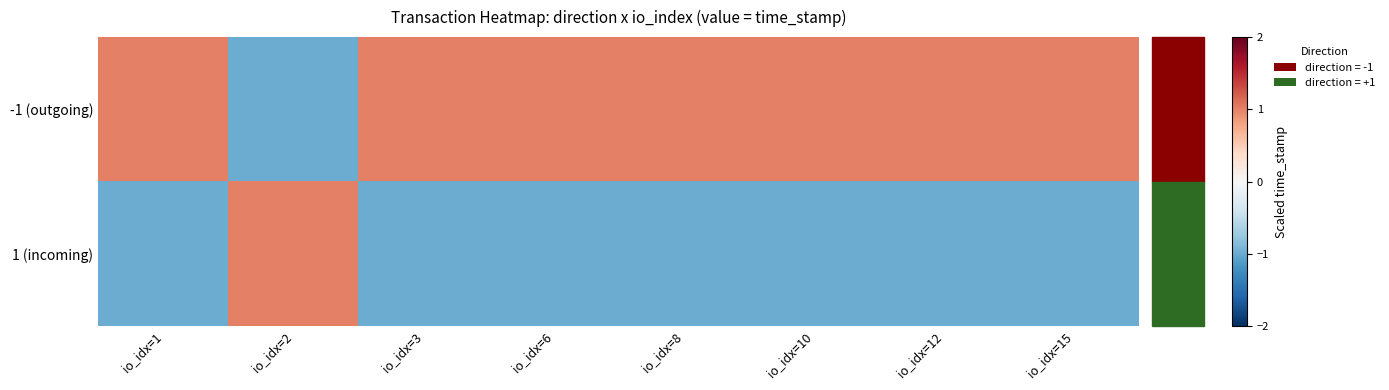

Rank the series by their average value, from highest to lowest.

-1 (outgoing), 1 (incoming)